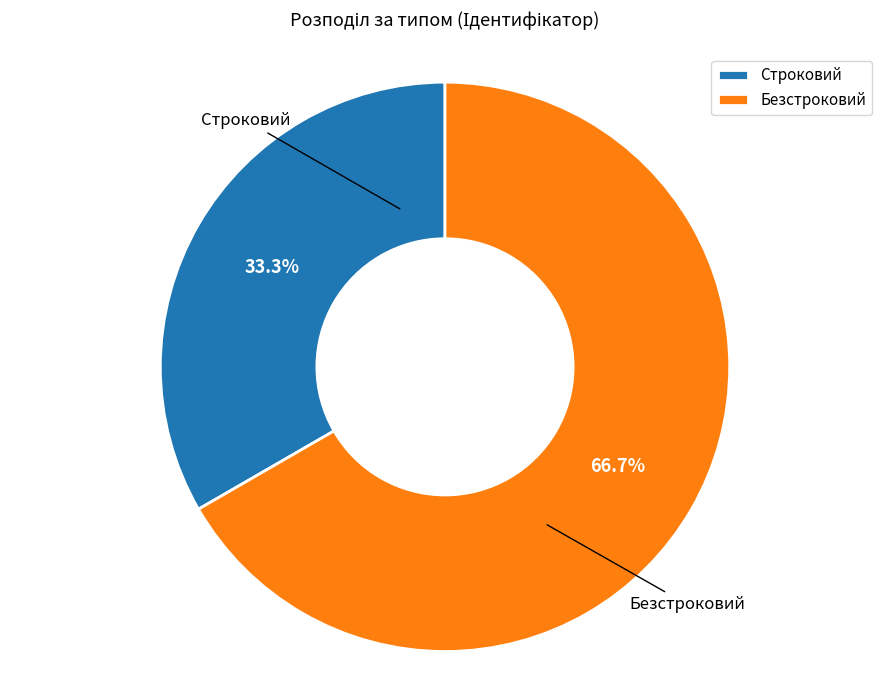

What is the ratio of the value at Безстроковий to the value at Строковий?

2.0